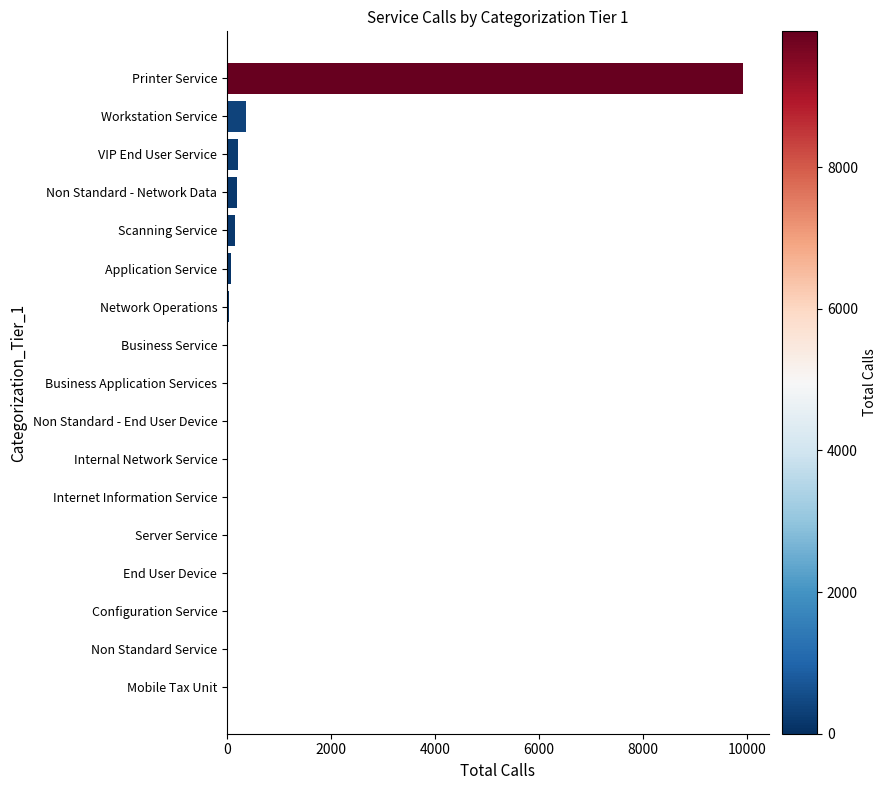

Which label corresponds to the largest value in the chart?

Printer Service